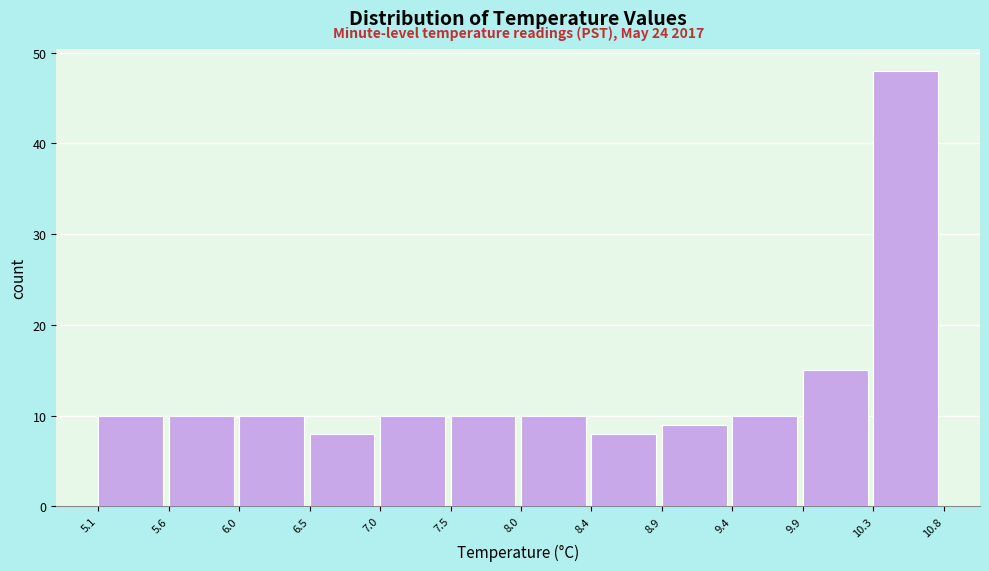

Over which range of the x-axis is the bar tallest?

10.3 to 10.8